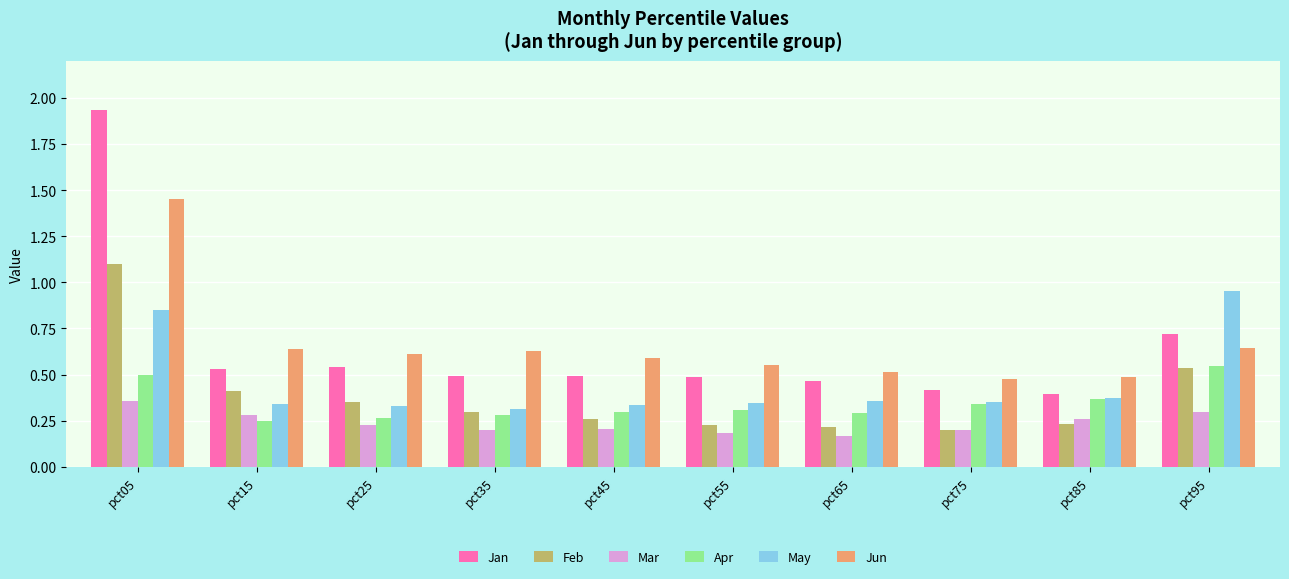

What is the difference between the second highest and second lowest values in the Mar series?

0.1